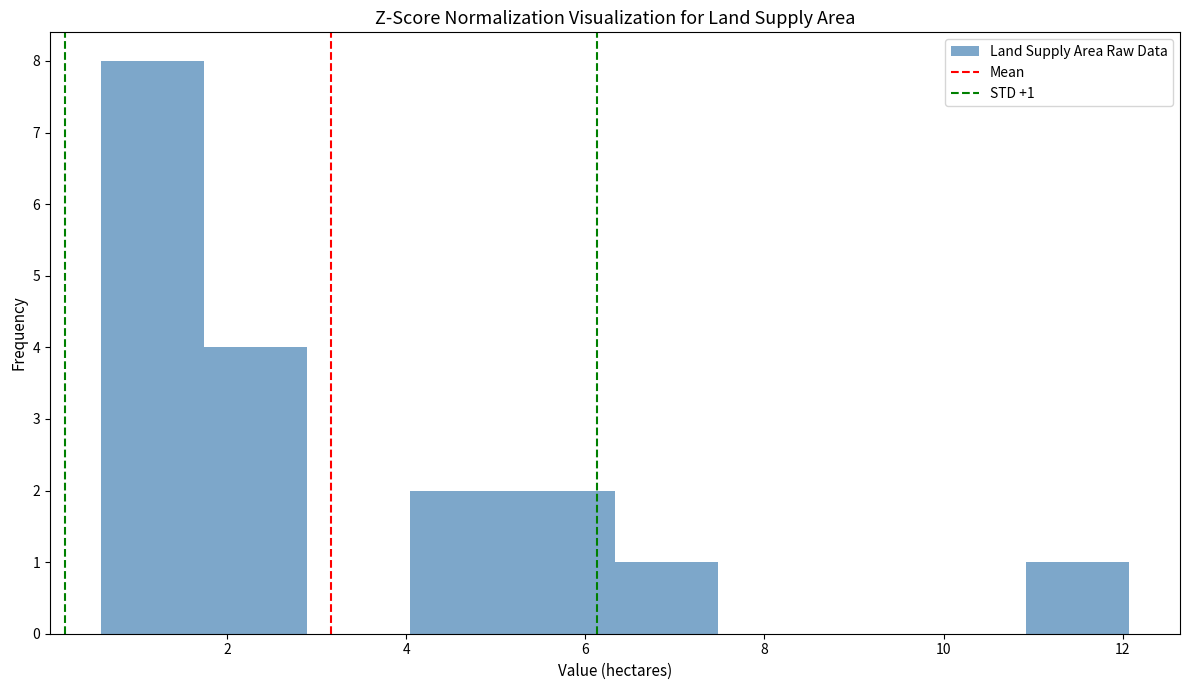

Which range on the x-axis has the tallest bar?

0.6 to 1.8